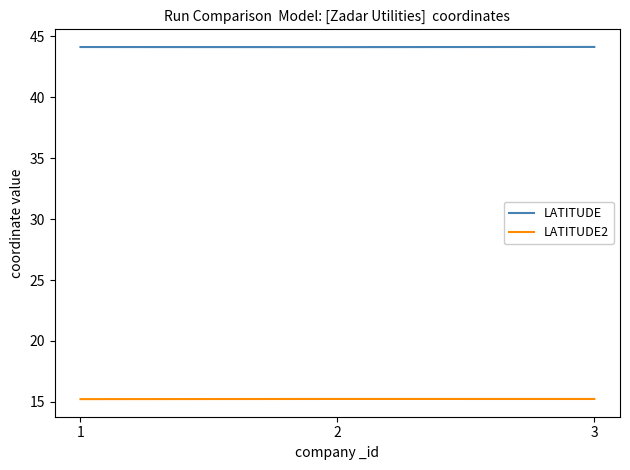

What is the maximum value shown in the chart?

44.1